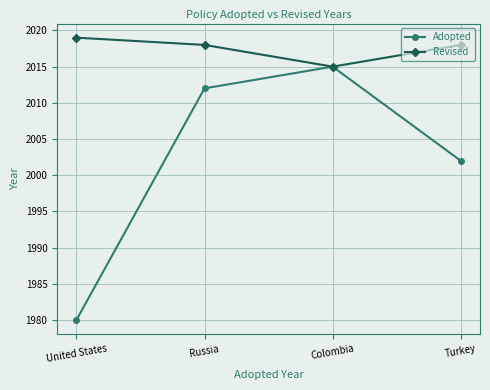

Which category has the highest value across all series?

United States